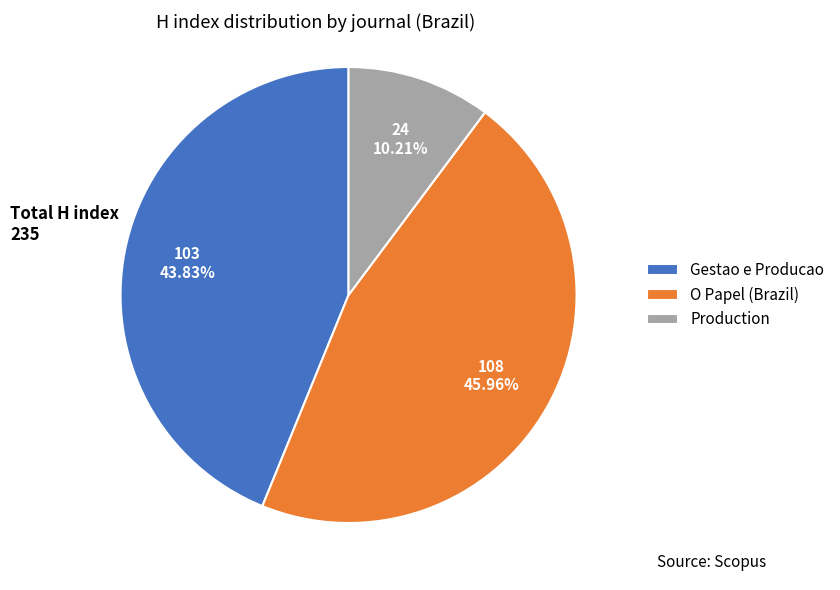

Is Production the majority of the pie?

No